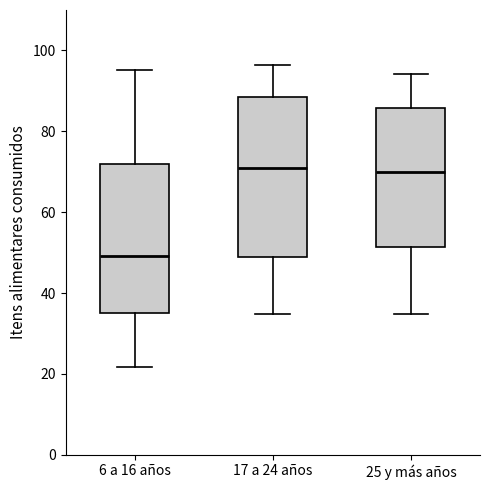

Reading left to right, read every box against the y-axis: the position of its median line, the range the box covers, and the ends of its whiskers. The values are not printed on the chart, so give them approximately, as read against the axis.

6 a 16 años: median 50, box 36 to 72, whiskers 22 to 96
17 a 24 años: median 70, box 48 to 88, whiskers 34 to 96
25 y más años: median 70, box 52 to 86, whiskers 34 to 94